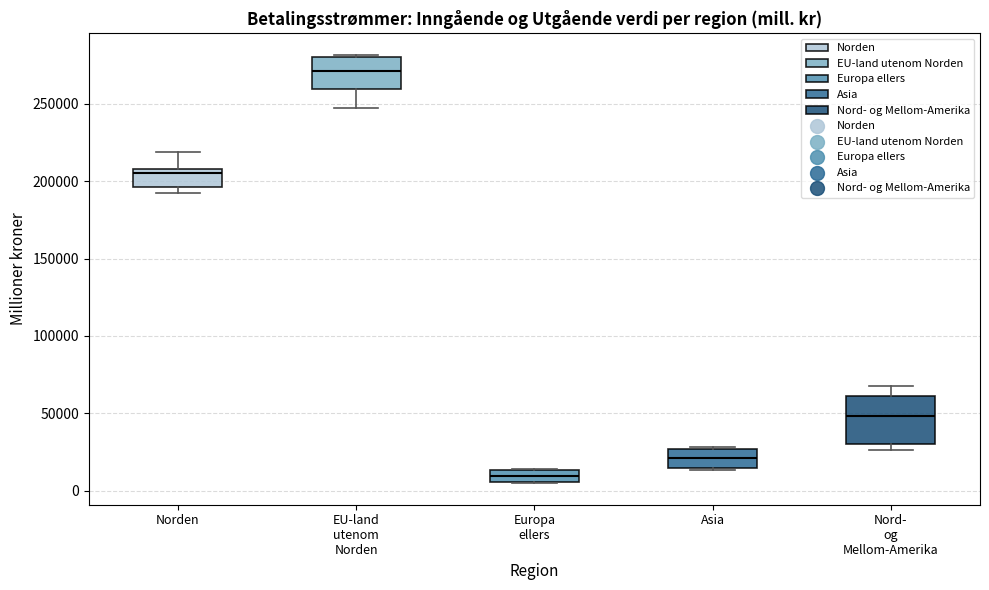

Where does the median line of the box for Europa ellers sit on the y-axis? The values are not printed on the chart, so give them approximately, as read against the axis.

10000